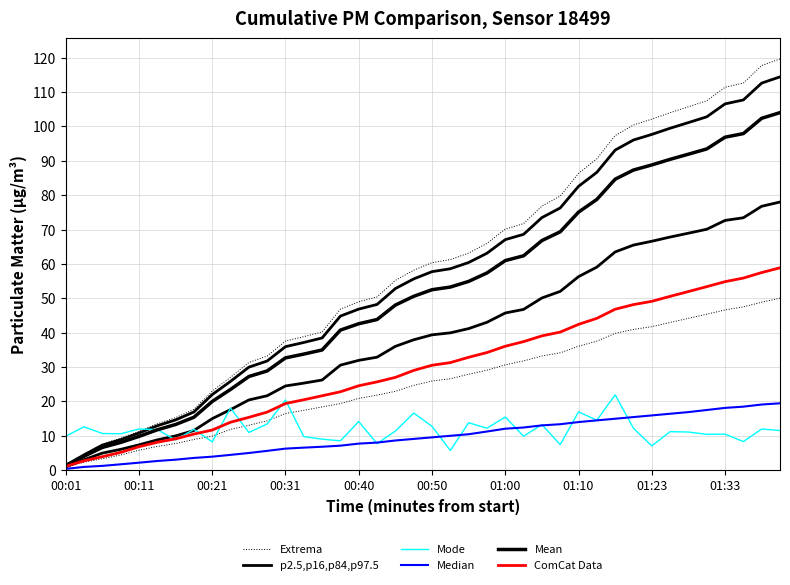

True or false: ComCat Data and p2.5,p16,p84,p97.5 intersect in this chart.

False